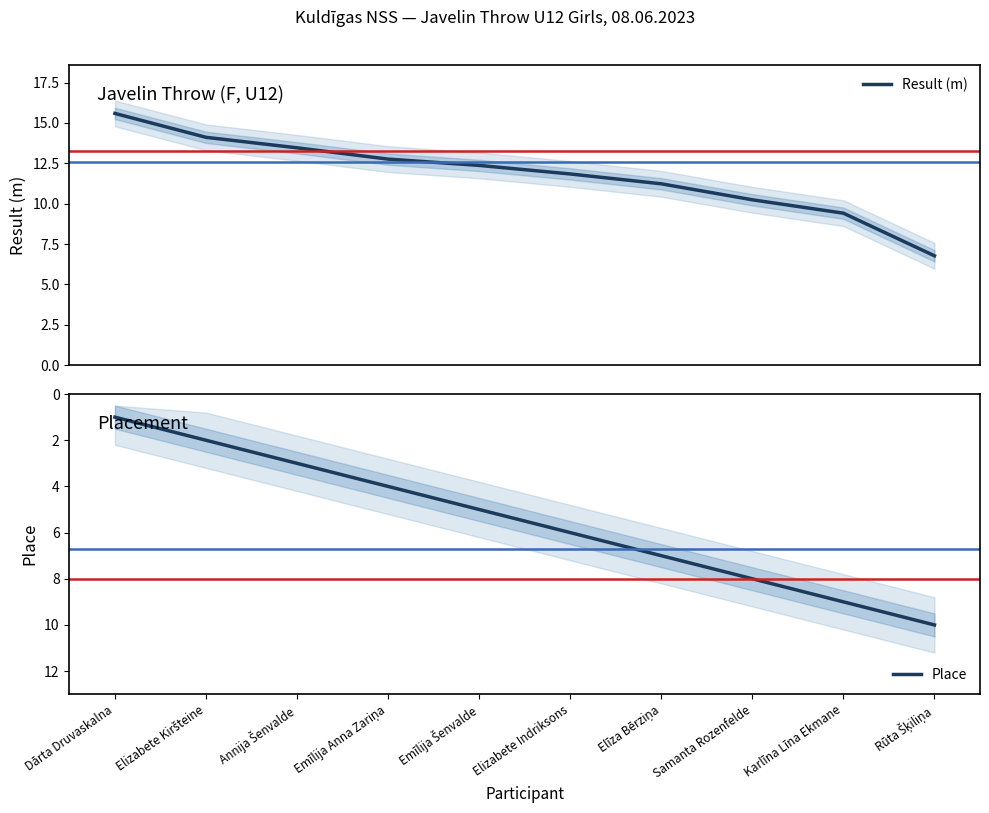

The value of Place at Rūta Šķiliņa is 6.4. True or false?

False